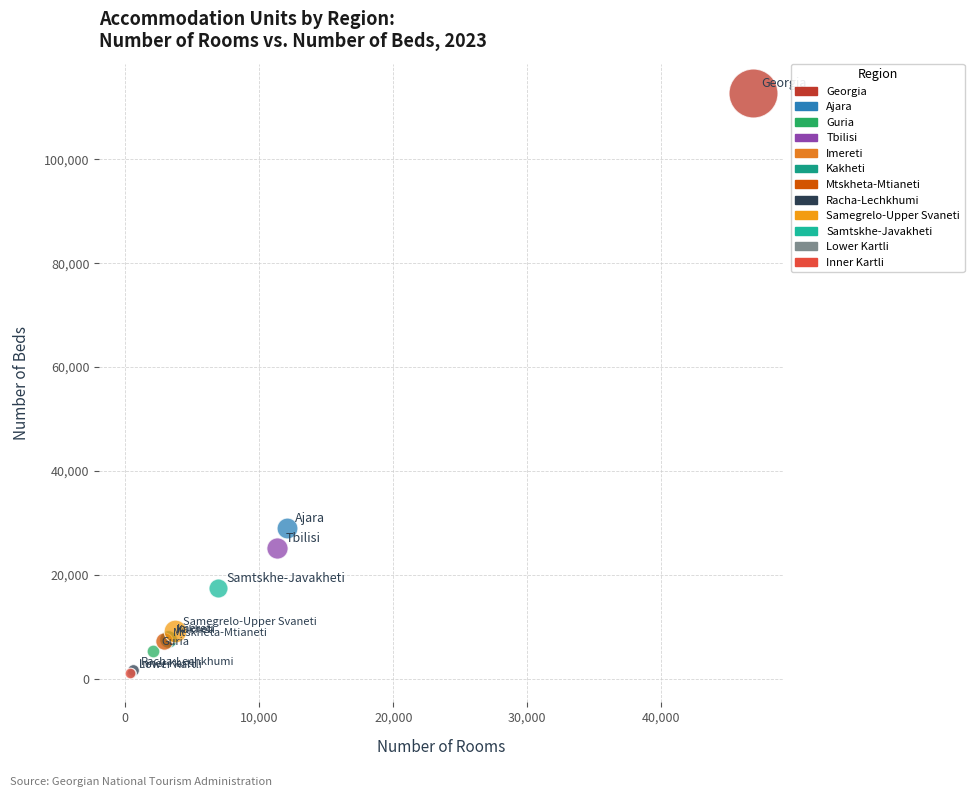

Which series reaches the maximum Y coordinate?

Georgia